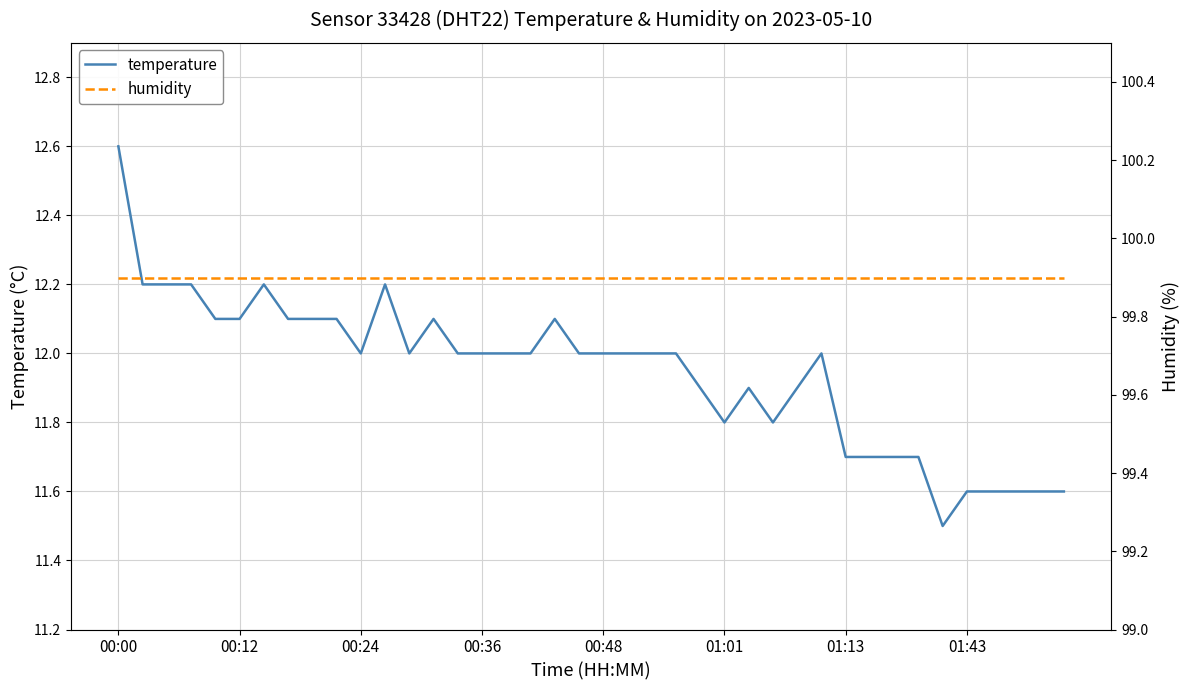

What is the total value across all series at 01:43?

111.5